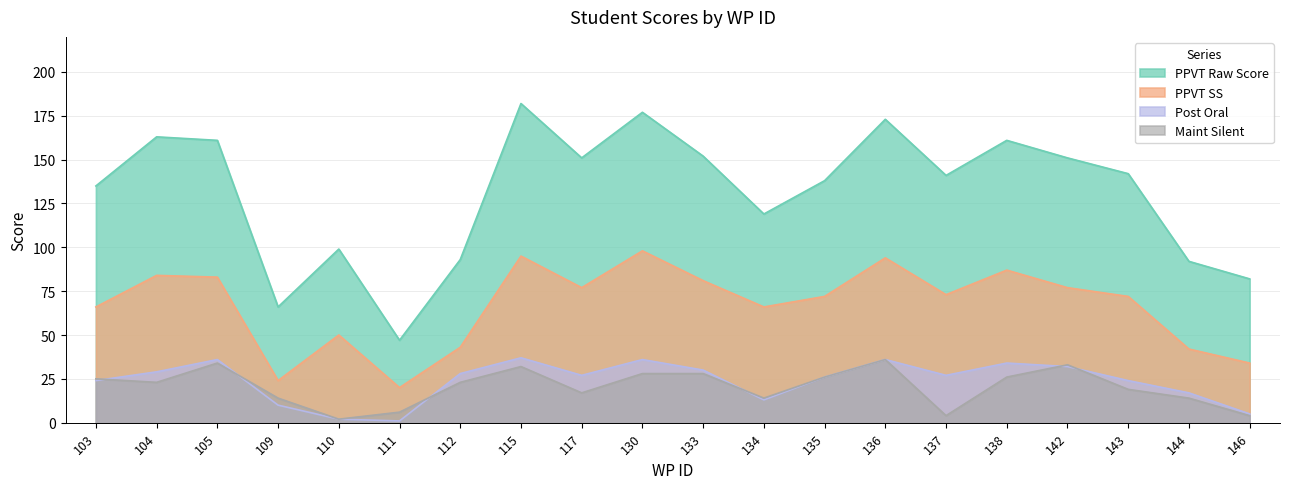

The value of PPVT Raw Score at 136 is 44. True or false?

False